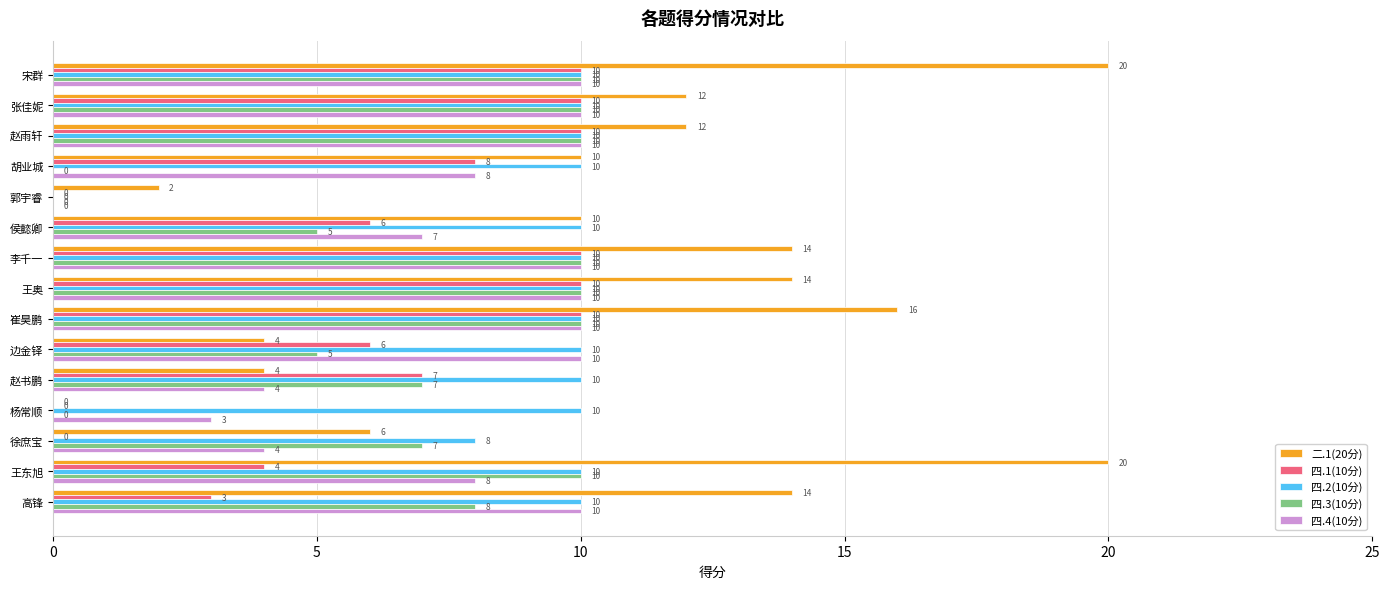

At which category is the sum across all series the highest?

宋群